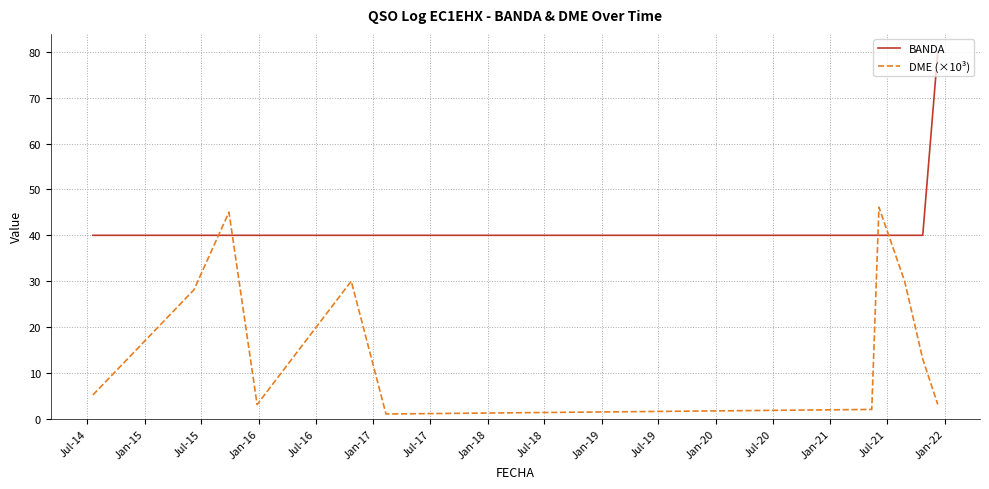

Which series has the largest total across all categories?

BANDA